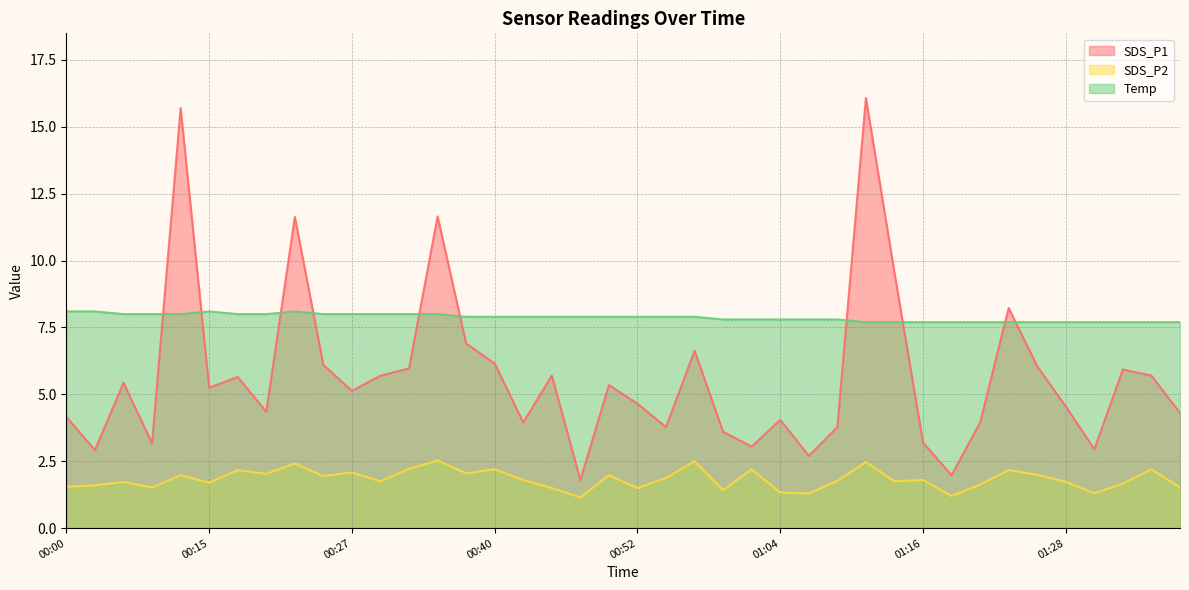

The value of SDS_P1 at 01:33 is 9.7. True or false?

False